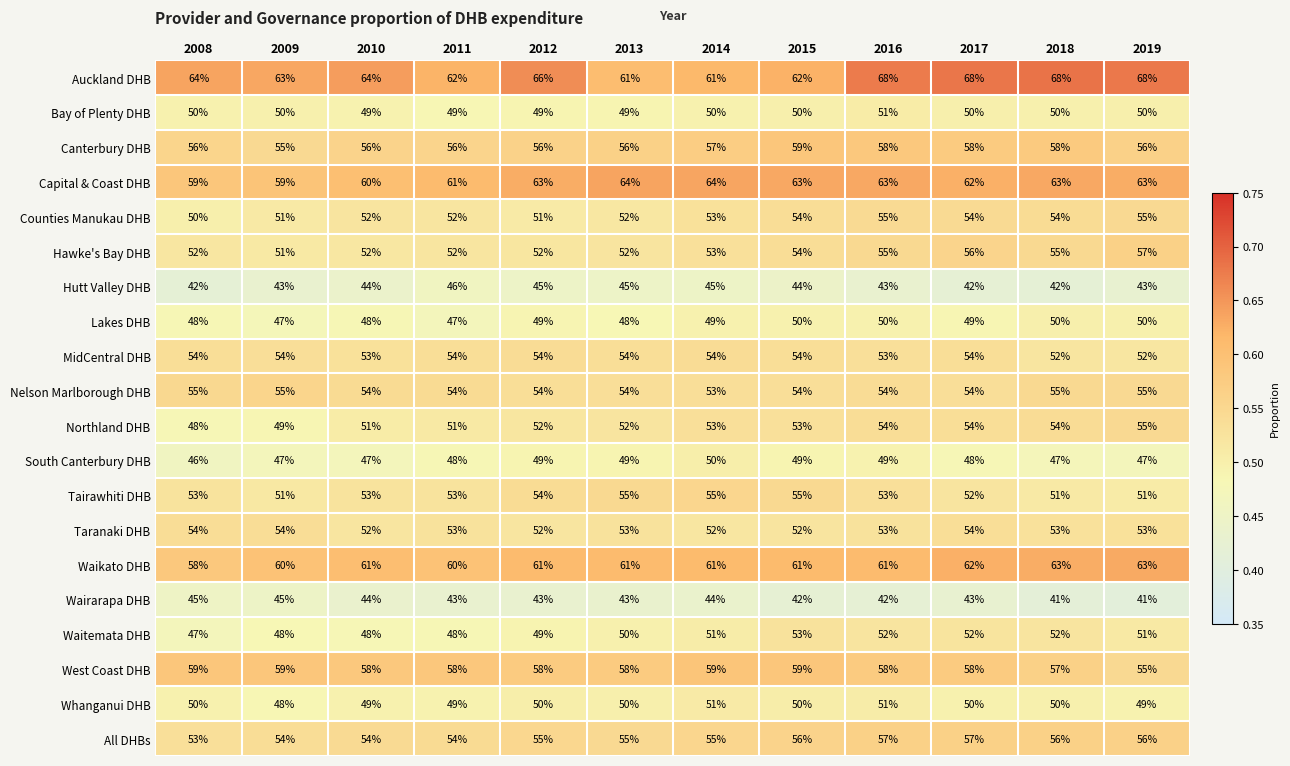

What is the total value across all series at 2013?

1061